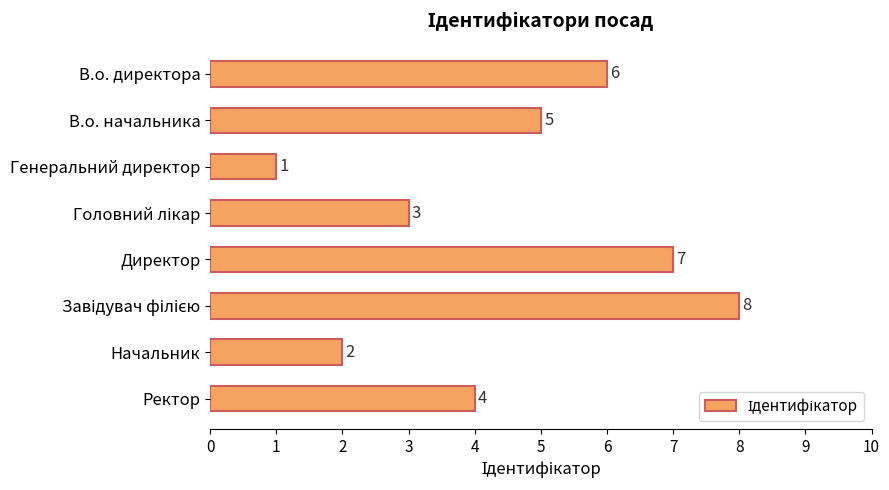

True or false: the data shows 6 at В.о. директора.

True